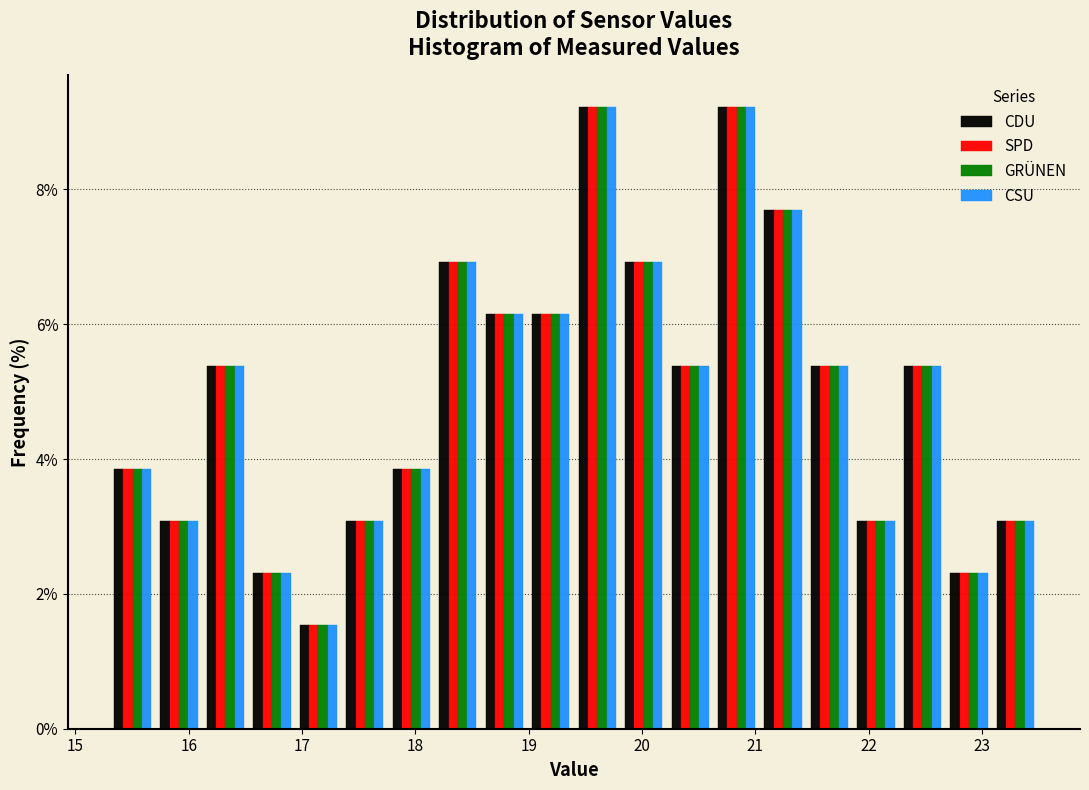

Reading left to right, list every range on the x-axis with the height of the bar of each series over it. Neither the bar edges nor the heights are printed on the chart, so give them approximately, as read against the axes.

15.30 to 15.71: CDU=3.8	SPD=3.8	GRÜNEN=3.8	CSU=3.8
15.71 to 16.12: CDU=3.0	SPD=3.0	GRÜNEN=3.0	CSU=3.0
16.12 to 16.53: CDU=5.4	SPD=5.4	GRÜNEN=5.4	CSU=5.4
16.53 to 16.94: CDU=2.4	SPD=2.4	GRÜNEN=2.4	CSU=2.4
16.94 to 17.35: CDU=1.6	SPD=1.6	GRÜNEN=1.6	CSU=1.6
17.35 to 17.76: CDU=3.0	SPD=3.0	GRÜNEN=3.0	CSU=3.0
17.76 to 18.17: CDU=3.8	SPD=3.8	GRÜNEN=3.8	CSU=3.8
18.17 to 18.58: CDU=7.0	SPD=7.0	GRÜNEN=7.0	CSU=7.0
18.58 to 18.99: CDU=6.2	SPD=6.2	GRÜNEN=6.2	CSU=6.2
18.99 to 19.40: CDU=6.2	SPD=6.2	GRÜNEN=6.2	CSU=6.2
19.40 to 19.81: CDU=9.2	SPD=9.2	GRÜNEN=9.2	CSU=9.2
19.81 to 20.22: CDU=7.0	SPD=7.0	GRÜNEN=7.0	CSU=7.0
20.22 to 20.63: CDU=5.4	SPD=5.4	GRÜNEN=5.4	CSU=5.4
20.63 to 21.04: CDU=9.2	SPD=9.2	GRÜNEN=9.2	CSU=9.2
21.04 to 21.45: CDU=7.6	SPD=7.6	GRÜNEN=7.6	CSU=7.6
21.45 to 21.86: CDU=5.4	SPD=5.4	GRÜNEN=5.4	CSU=5.4
21.86 to 22.27: CDU=3.0	SPD=3.0	GRÜNEN=3.0	CSU=3.0
22.27 to 22.68: CDU=5.4	SPD=5.4	GRÜNEN=5.4	CSU=5.4
22.68 to 23.09: CDU=2.4	SPD=2.4	GRÜNEN=2.4	CSU=2.4
23.09 to 23.50: CDU=3.0	SPD=3.0	GRÜNEN=3.0	CSU=3.0